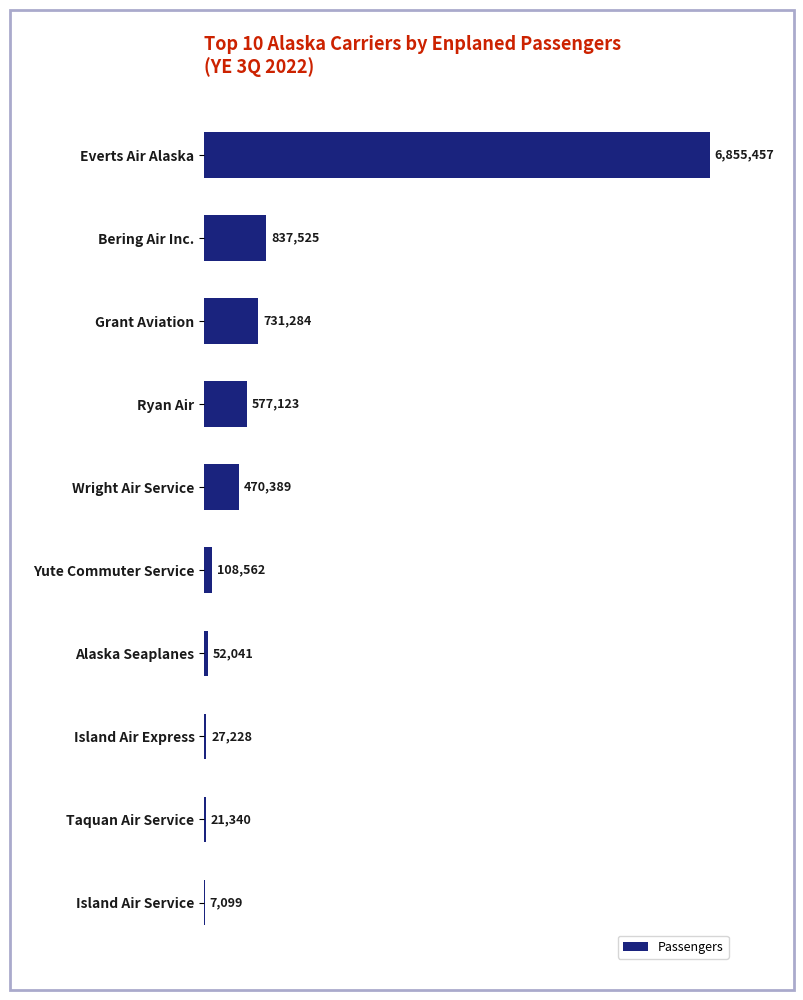

What is the sum of all values?

9688048